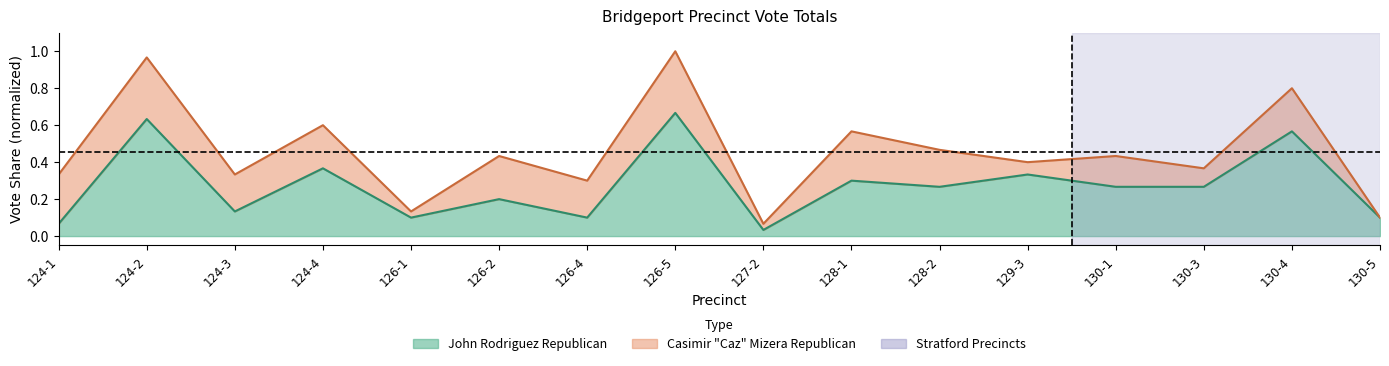

What is the difference between the second highest and second lowest values?

0.6